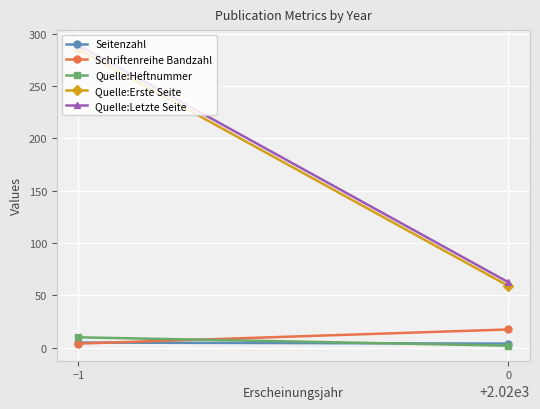

What is the difference between the maximum and minimum values in the Schriftenreihe Bandzahl series?

13.5